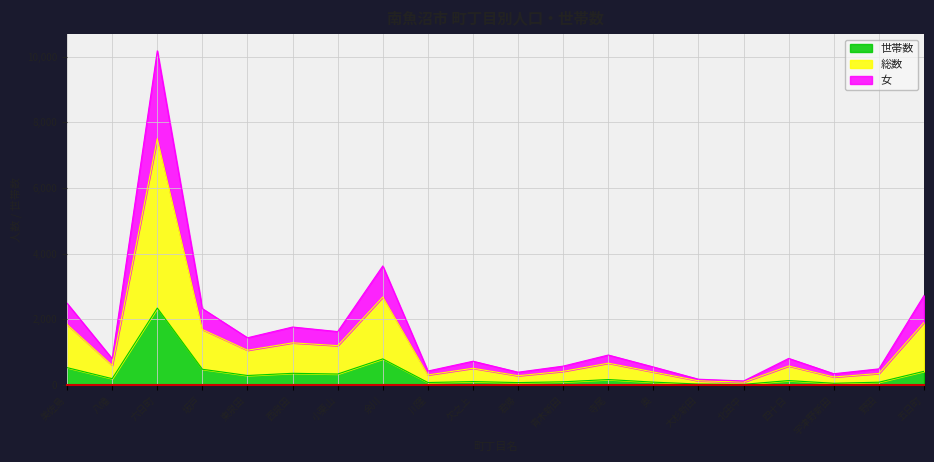

True or false: 女 and 世帯数 intersect in this chart.

False